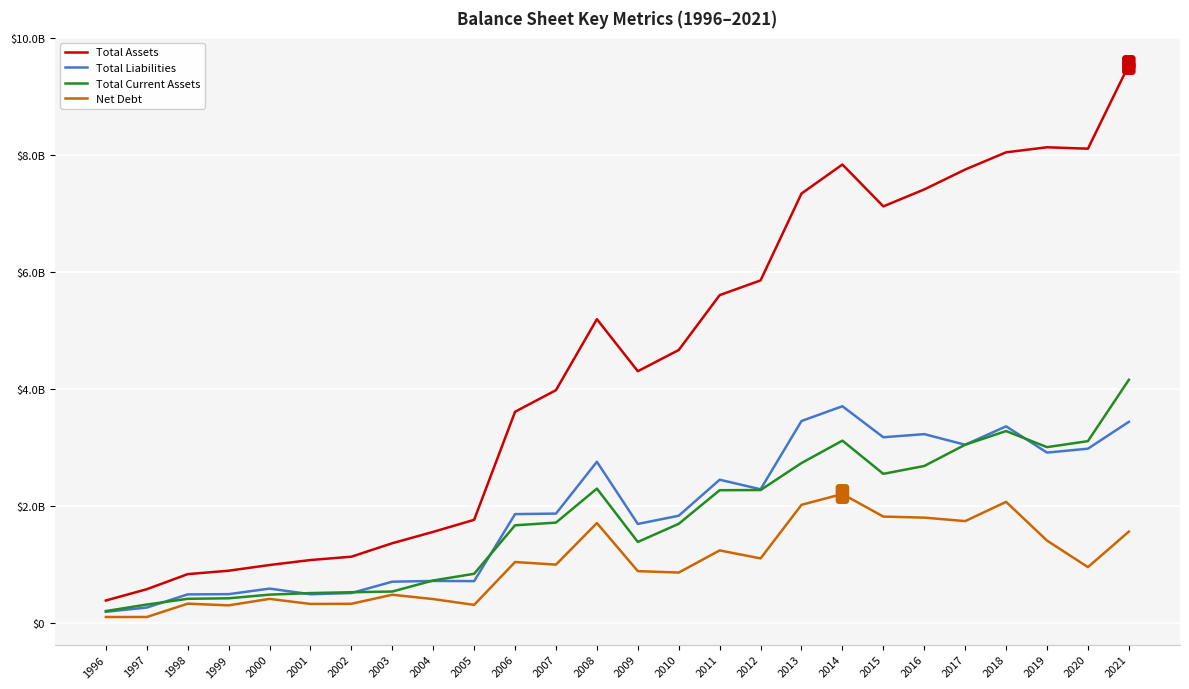

Reading left to right, transcribe all the data shown in this chart.

Total Assets: 1996=391200000	1997=583900000	1998=841400000	1999=900000000	2000=997243000	2001=1082293000	2002=1139247000	2003=1369424000	2004=1563331000	2005=1769070000	2006=3614173000	2007=3983477000	2008=5195485000	2009=4306777000	2010=4668893000	2011=5605900000	2012=5857700000	2013=7341000000	2014=7836600000	2015=7121600000	2016=7411300000	2017=7751000000	2018=8044900000	2019=8131100000	2020=8106800000	2021=9536000000
Total Liabilities: 1996=198600000	1997=270700000	1998=495600000	1999=499700000	2000=594204000	2001=498410000	2002=518676000	2003=712423000	2004=725243000	2005=722077000	2006=1866529000	2007=1875529000	2008=2760417000	2009=1698655000	2010=1838779000	2011=2453900000	2012=2290300000	2013=3456600000	2014=3708700000	2015=3178900000	2016=3232200000	2017=3051100000	2018=3365400000	2019=2917000000	2020=2984100000	2021=3442300000
Total Current Assets: 1996=210900000	1997=322100000	1998=420300000	1999=428900000	2000=491396000	2001=517993000	2002=532544000	2003=544586000	2004=733229000	2005=847348000	2006=1675389000	2007=1721403000	2008=2302372000	2009=1390904000	2010=1700897000	2011=2274700000	2012=2277400000	2013=2738900000	2014=3121100000	2015=2554200000	2016=2688500000	2017=3051300000	2018=3285000000	2019=3010200000	2020=3112800000	2021=4160100000
Net Debt: 1996=109200000	1997=109500000	1998=336900000	1999=308400000	2000=418868000	2001=332369000	2002=335100000	2003=489484000	2004=415591000	2005=316314000	2006=1048436000	2007=1004198000	2008=1713614000	2009=892756000	2010=868402000	2011=1246600000	2012=1109800000	2013=2025400000	2014=2210000000	2015=1824400000	2016=1806400000	2017=1747000000	2018=2075500000	2019=1414200000	2020=961400000	2021=1567600000